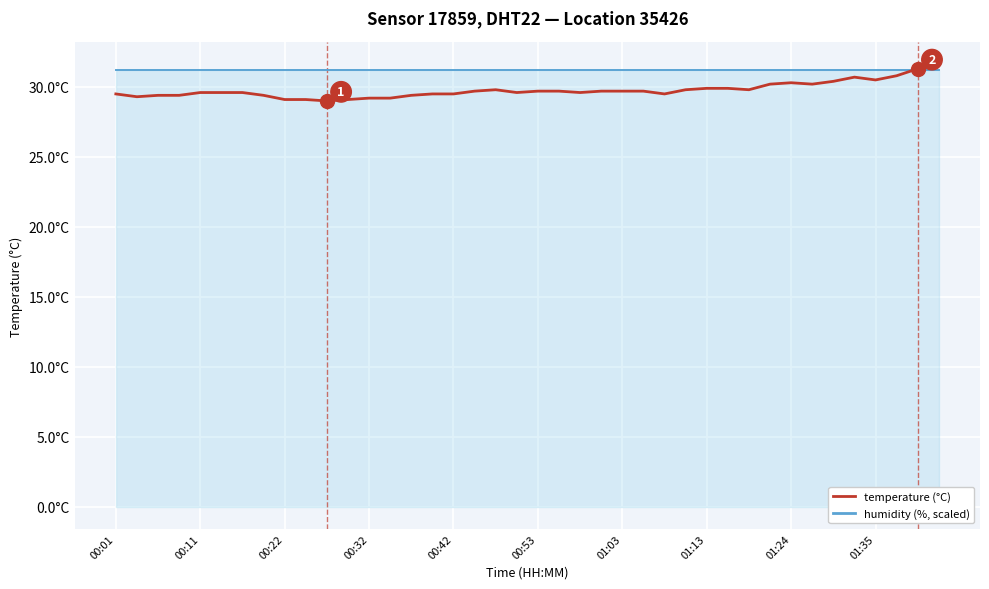

After their last crossing, which series has the higher values: humidity (scaled) or temperature?

temperature